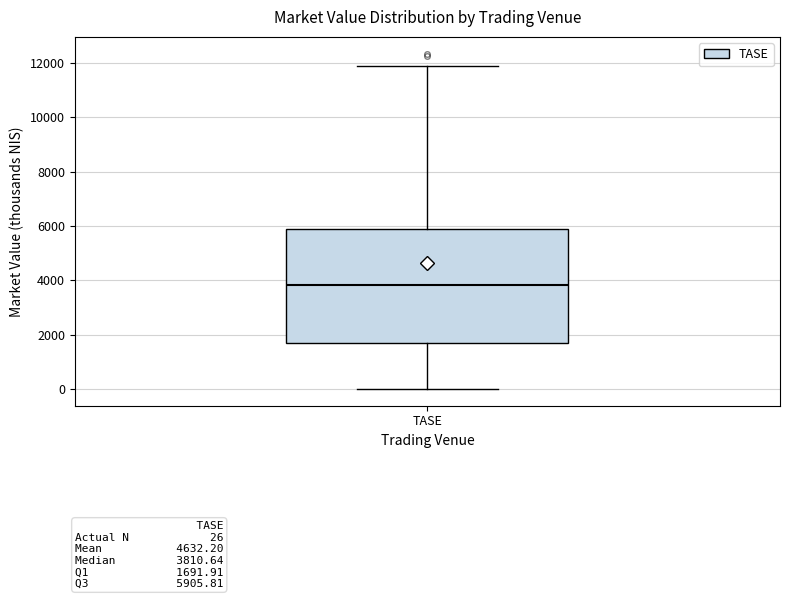

Transcribe this box plot: give where the median line is, the range the box spans, and where the two whiskers end, as read against the y-axis. The values are not printed on the chart, so give them approximately, as read against the axis.

median 3800, box 1600 to 6000, whiskers 0 to 11800